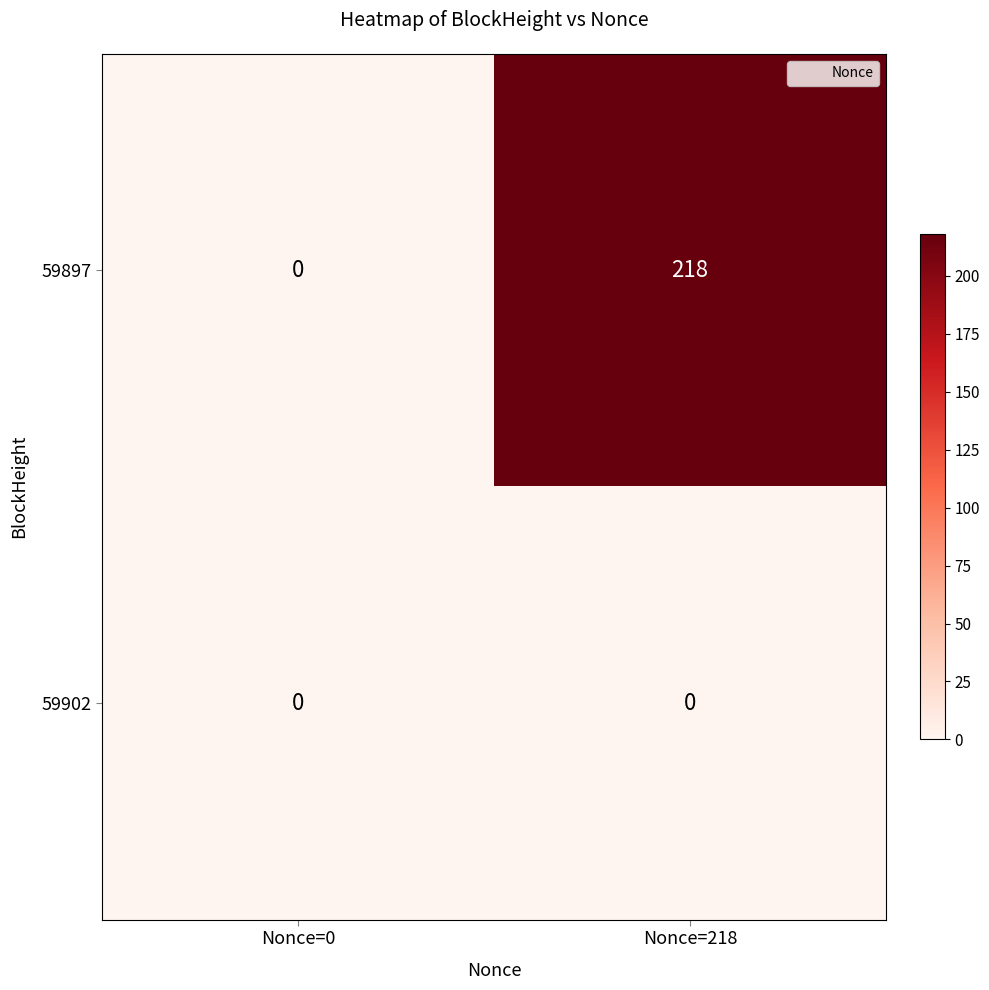

Count the number of data series in this chart.

2